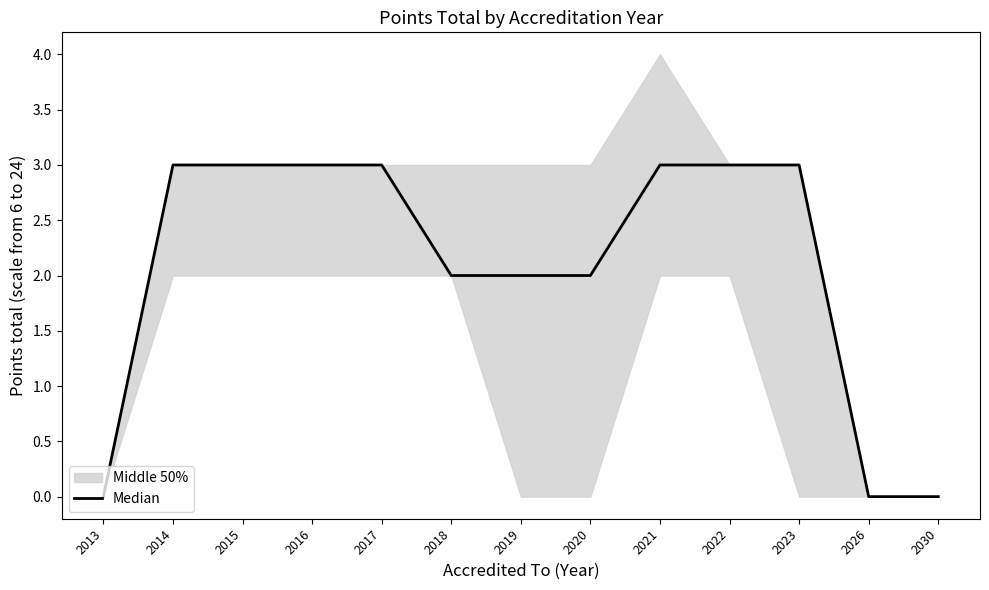

Reading left to right, list all the values displayed in this chart.

2013=0	2014=3	2015=3	2016=3	2017=3	2018=2	2019=2	2020=2	2021=3	2022=3	2023=3	2026=0	2030=0